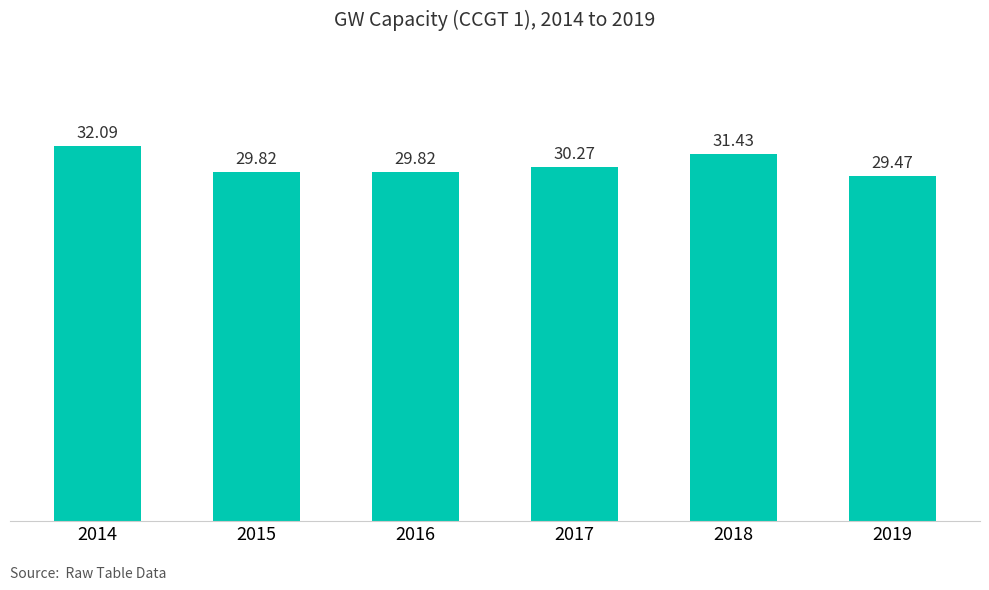

What is the sum of the values at 2019 and 2016?

59.3